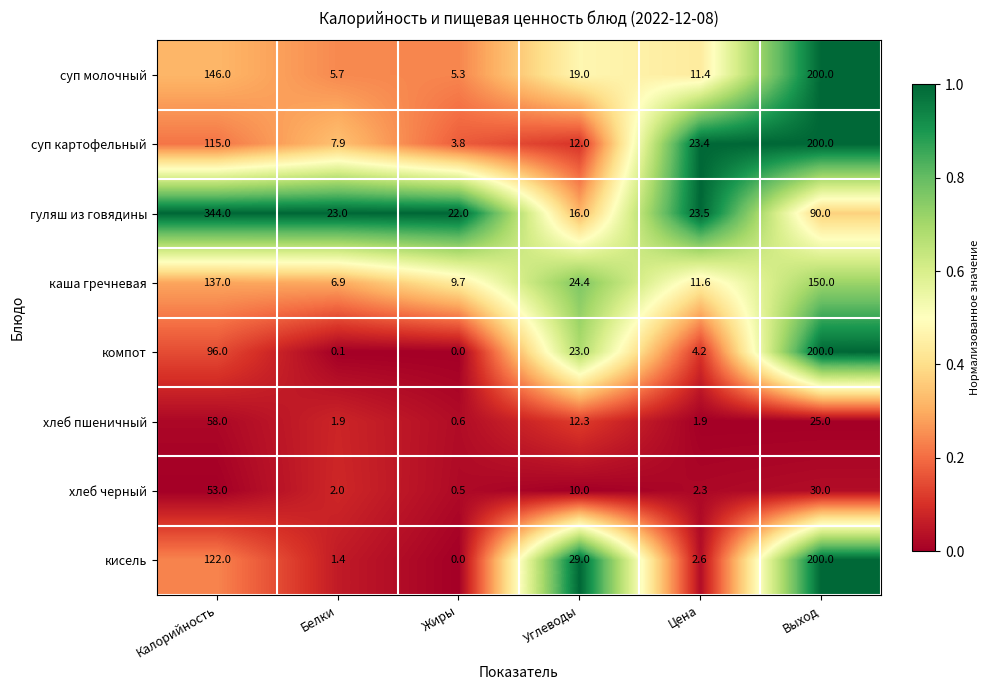

Is it true that суп молочный equals 200.0 at Выход?

True